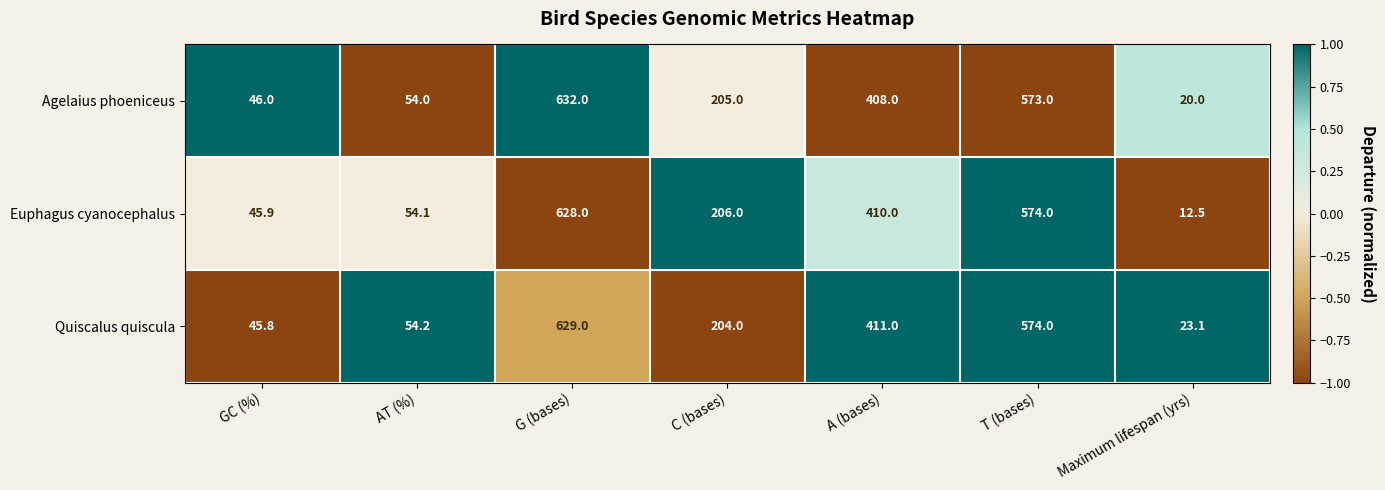

Which series has the largest range (max minus min)?

Euphagus cyanocephalus